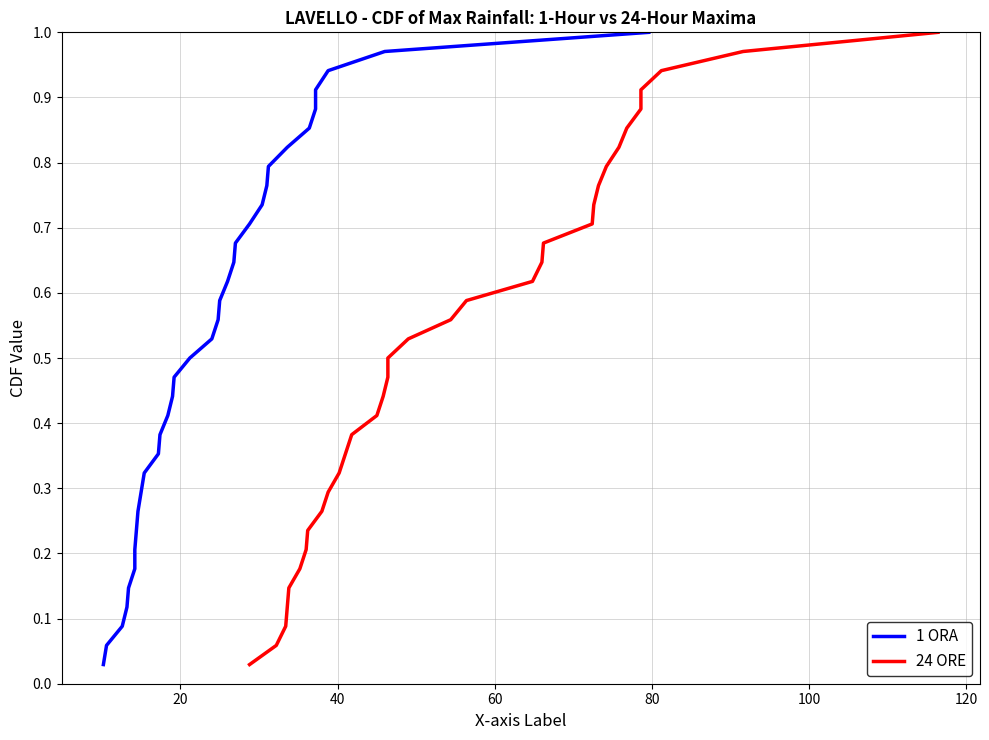

True or false: 24 ORE has a value of 0.3 at 15.

False